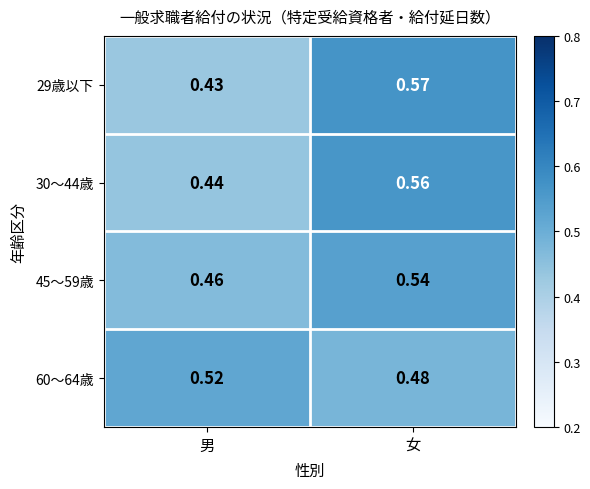

Is the value of 45〜59歳 at 男 greater than the value of 29歳以下 at 女?

No